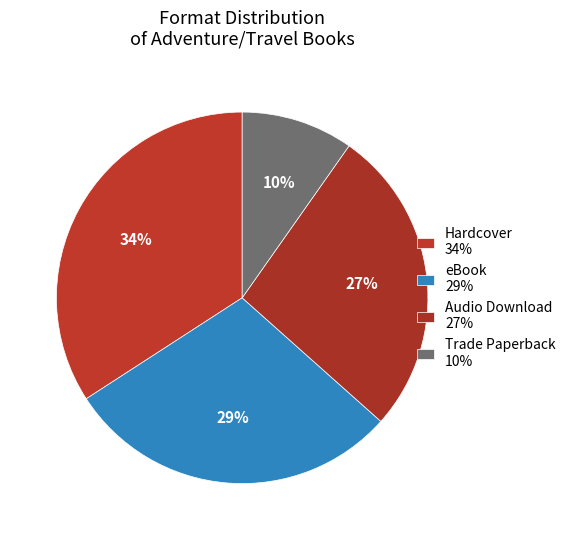

What percentage is the eBook slice, to the nearest percent?

29%